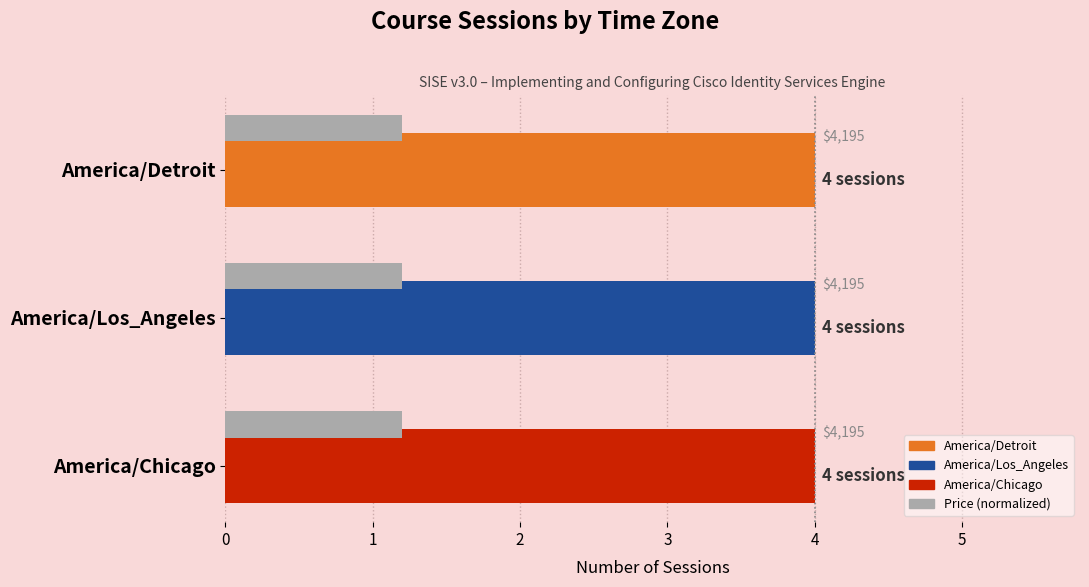

True or false: Price (normalized) has a value of 0.2 at 1.

True